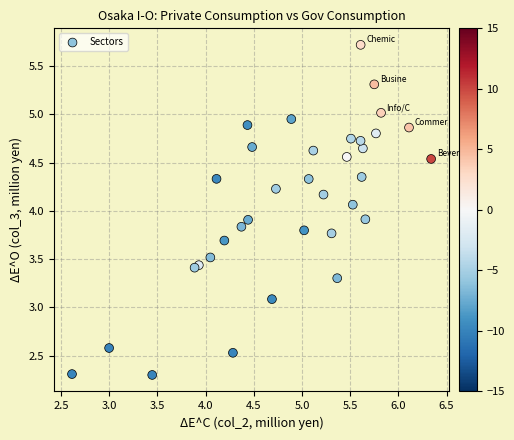

What is the range of Y values (max minus min)?

3.4